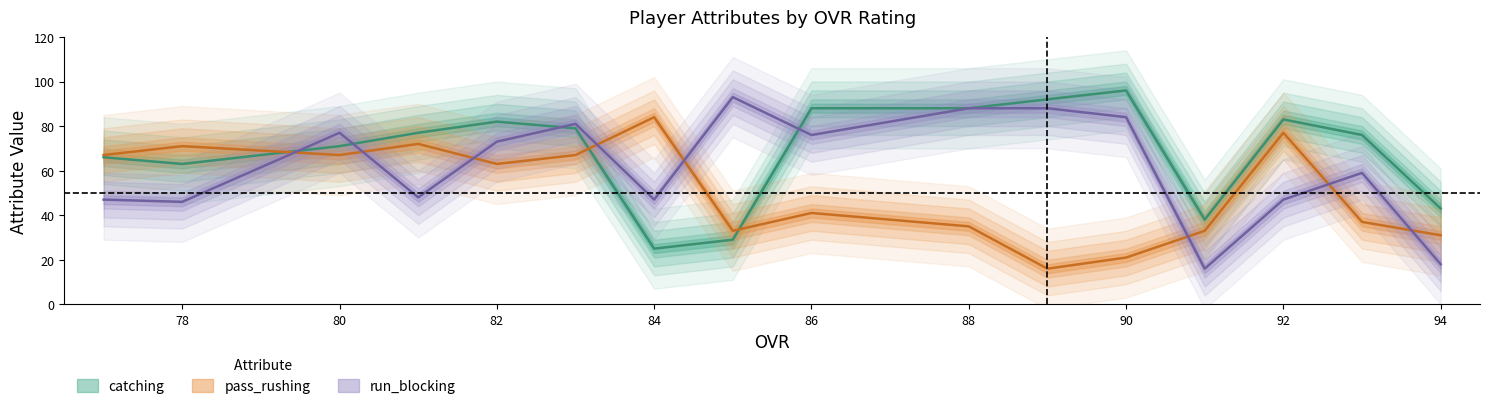

What are all the series names shown in the legend?

catching, pass_rushing, run_blocking